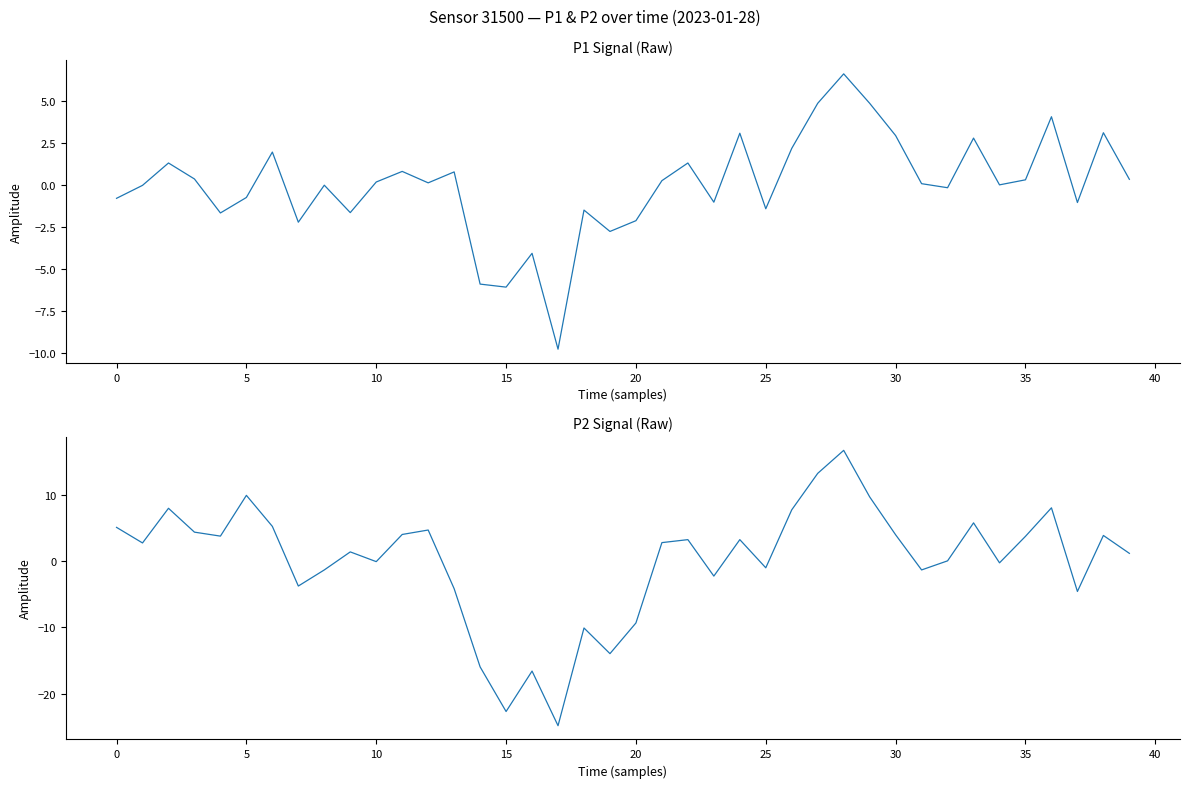

Which has a higher value, 28 or 11?

28